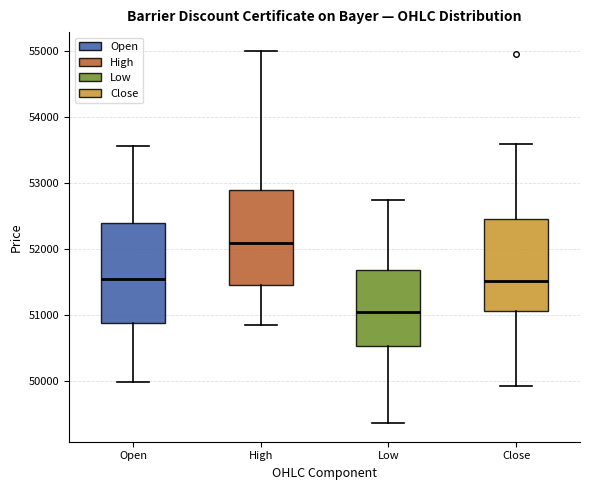

Reading left to right, read every box against the y-axis: the position of its median line, the range the box covers, and the ends of its whiskers. The values are not printed on the chart, so give them approximately, as read against the axis.

Open: median 51500, box 50900 to 52400, whiskers 50000 to 53600
High: median 52100, box 51500 to 52900, whiskers 50800 to 55000
Low: median 51000, box 50500 to 51700, whiskers 49400 to 52700
Close: median 51500, box 51100 to 52500, whiskers 49900 to 53600